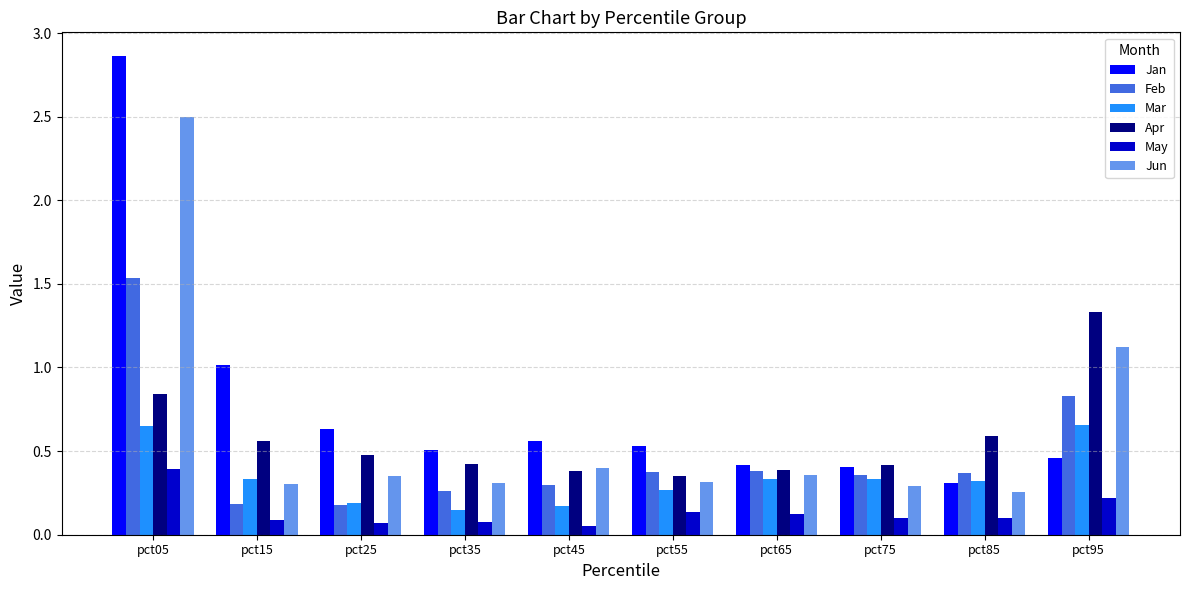

What is the sum of the Jan values at pct45 and pct75?

1.0